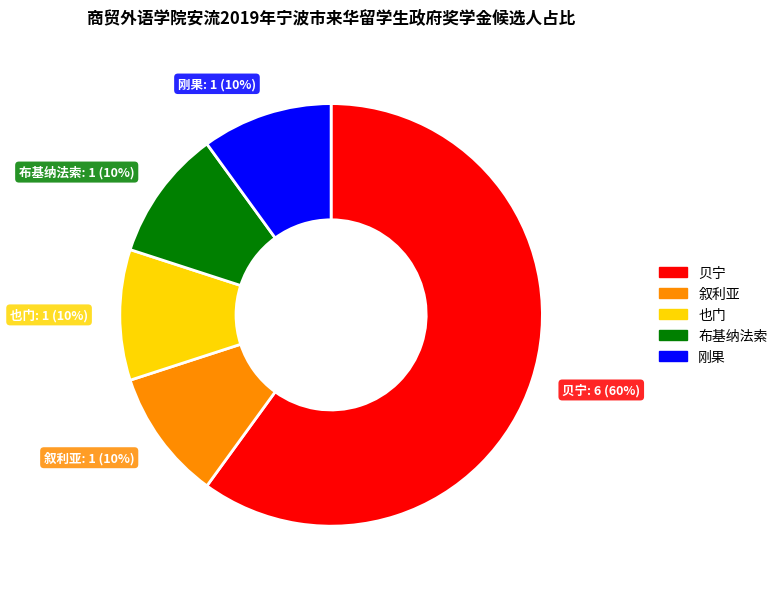

To the nearest percent, what percentage of the pie is 贝宁?

60%